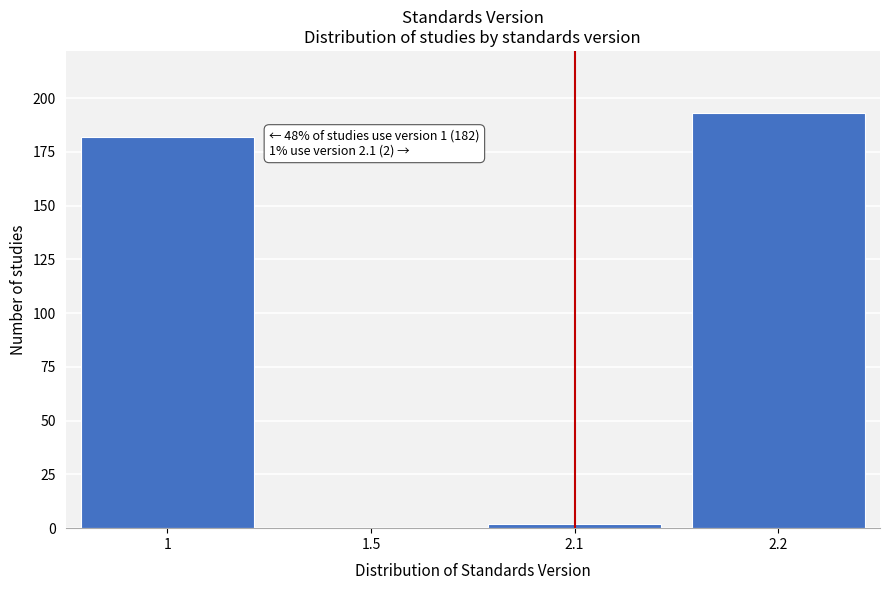

Reading left to right, list all the values displayed in this chart.

1=182	1.5=0	2.1=2	2.2=193